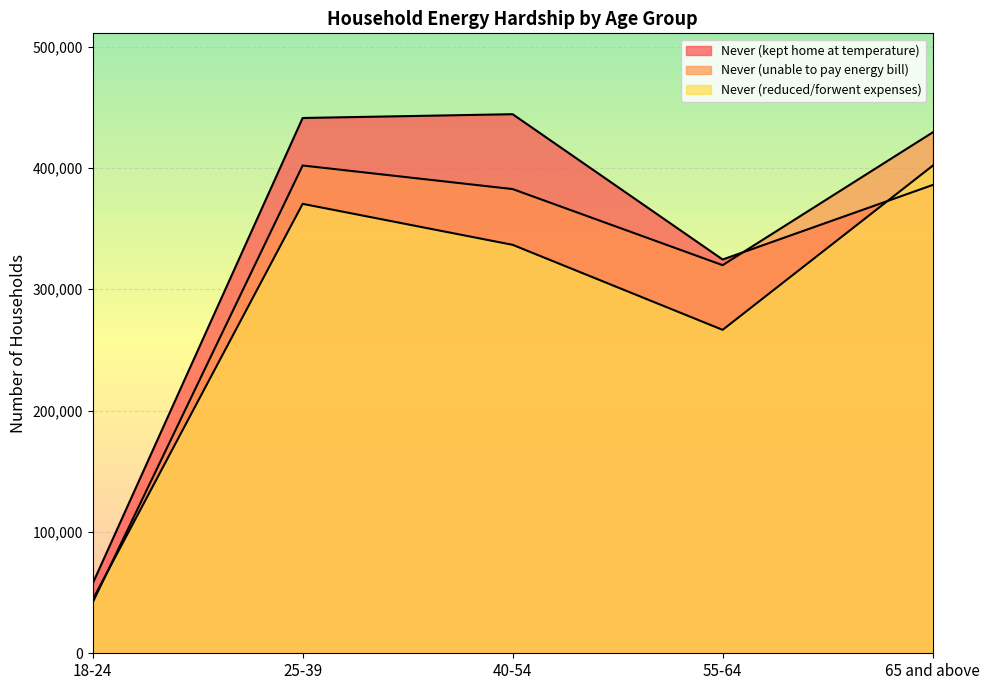

What is the value of the Never (unable to pay energy bill) point at the 2nd from the left?

401985